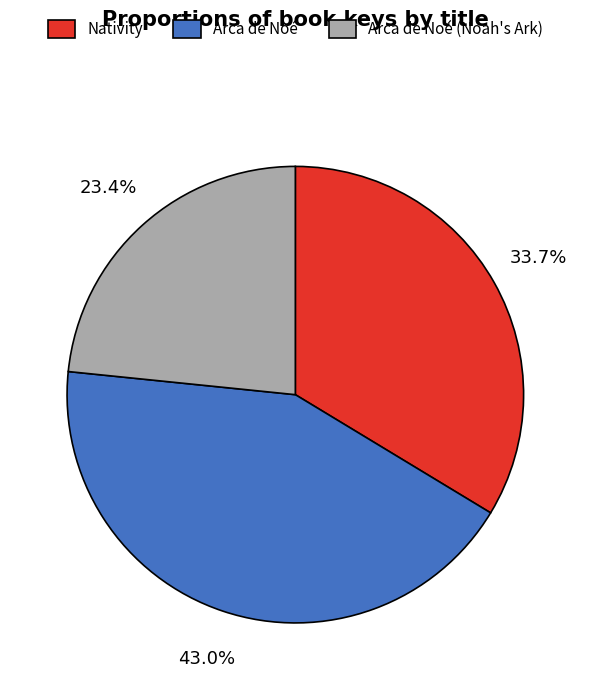

To the nearest percent, what portion does Arca de Noé represent?

43%